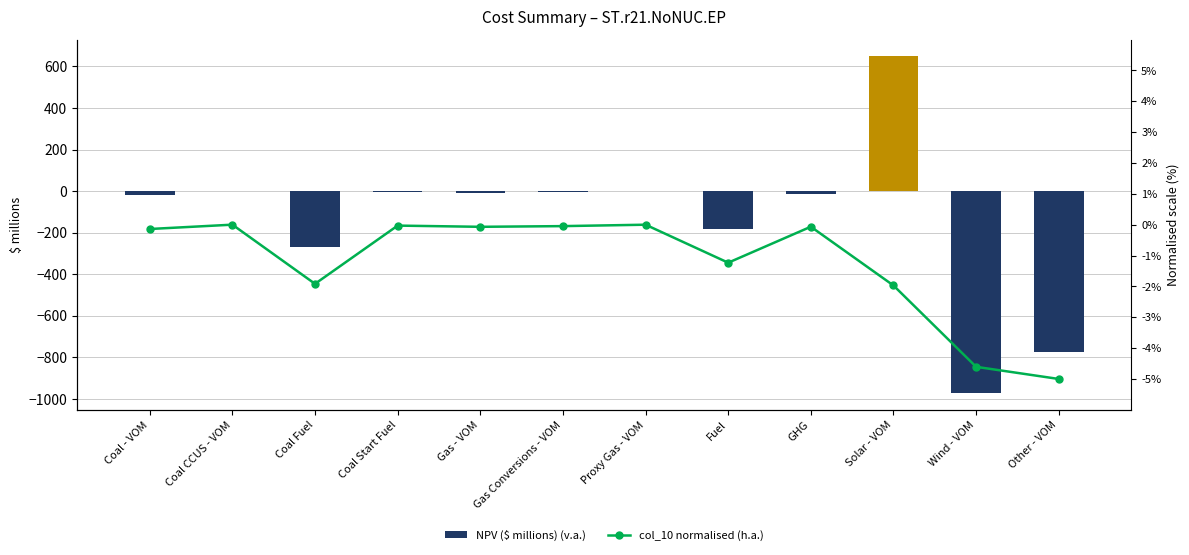

What is the total value across all series at Other - VOM?

-778.6